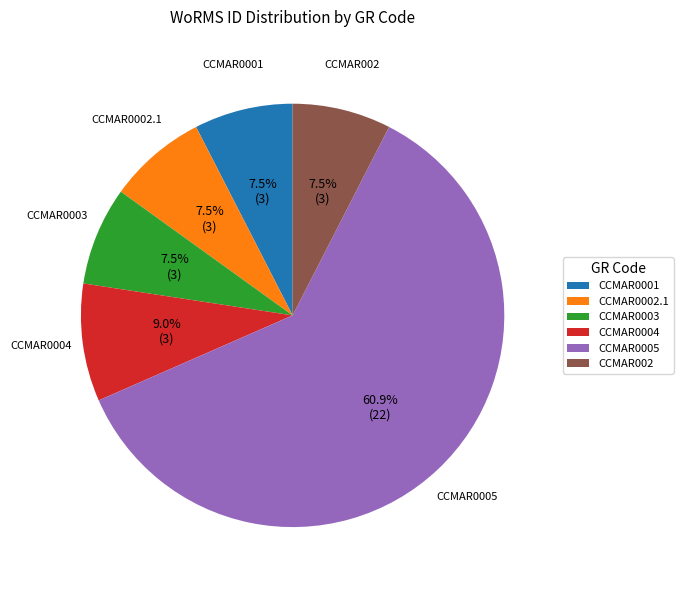

Combined, do CCMAR0001 and CCMAR0003 account for over 50%?

No